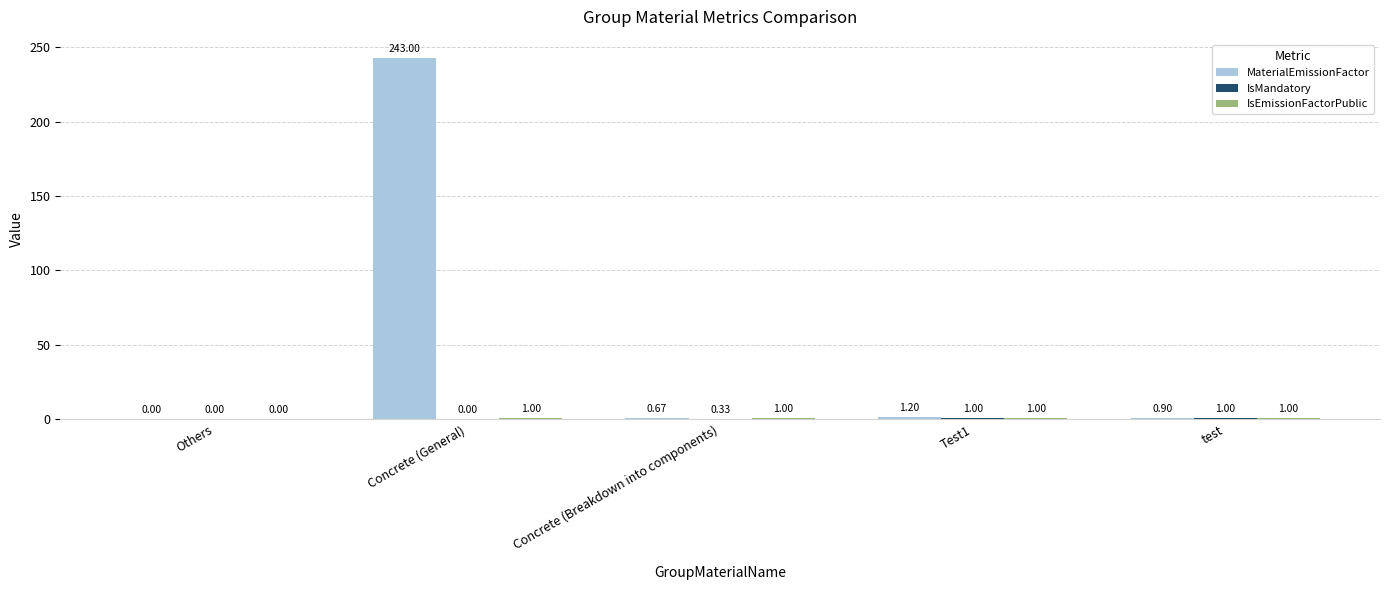

What is the average value of the MaterialEmissionFactor series?

49.2